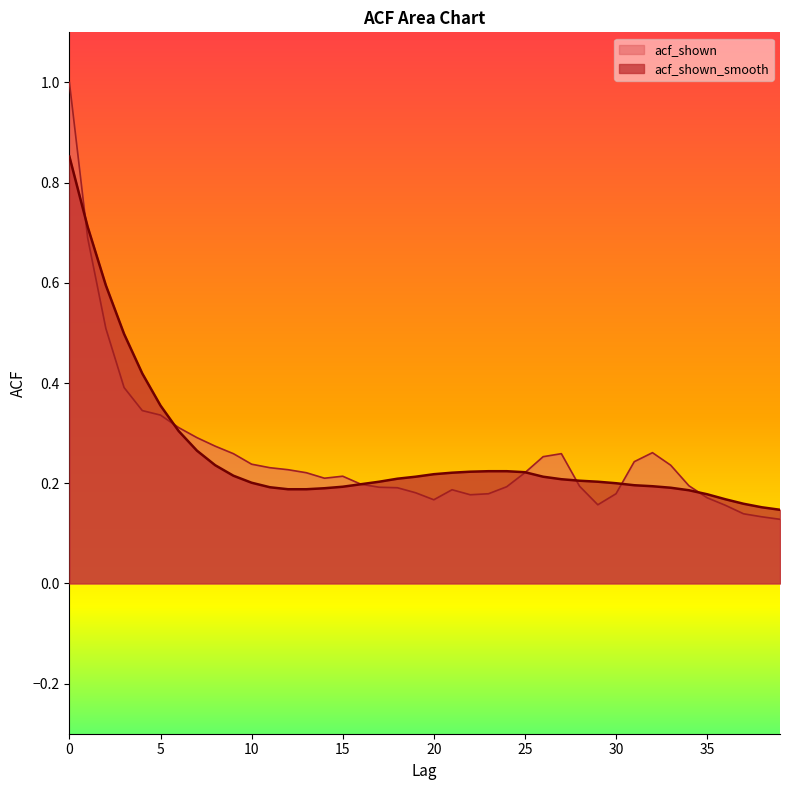

Between 12 and 7, which is larger?

7